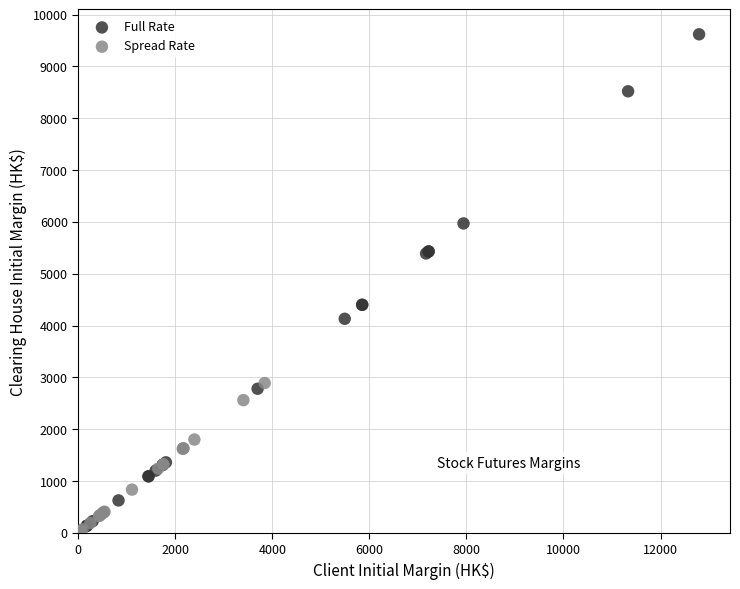

Which series contains the highest Y value?

Full Rate